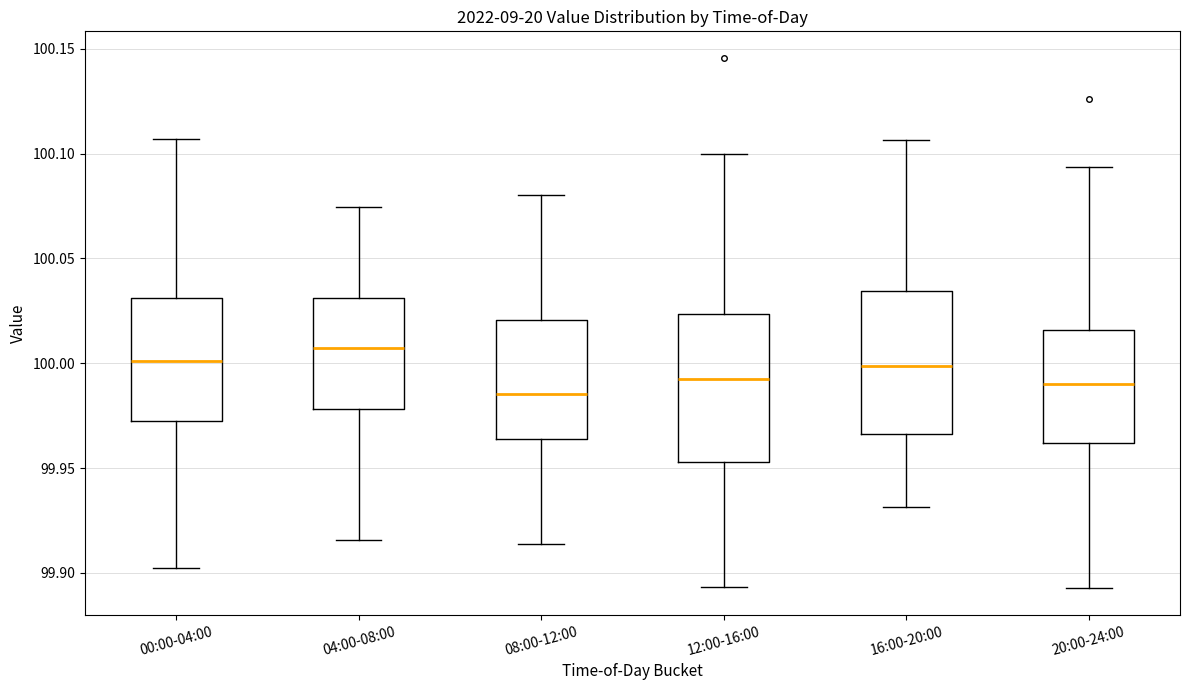

Reading left to right, transcribe this box plot: for each box, give where its median line is, the range the box spans, and where its two whiskers end, as read against the y-axis. The values are not printed on the chart, so give them approximately, as read against the axis.

00:00-04:00: median 100.000, box 99.970 to 100.030, whiskers 99.900 to 100.105
04:00-08:00: median 100.010, box 99.980 to 100.030, whiskers 99.915 to 100.075
08:00-12:00: median 99.985, box 99.965 to 100.020, whiskers 99.915 to 100.080
12:00-16:00: median 99.995, box 99.955 to 100.025, whiskers 99.895 to 100.100
16:00-20:00: median 100.000, box 99.965 to 100.035, whiskers 99.930 to 100.105
20:00-24:00: median 99.990, box 99.960 to 100.015, whiskers 99.895 to 100.095